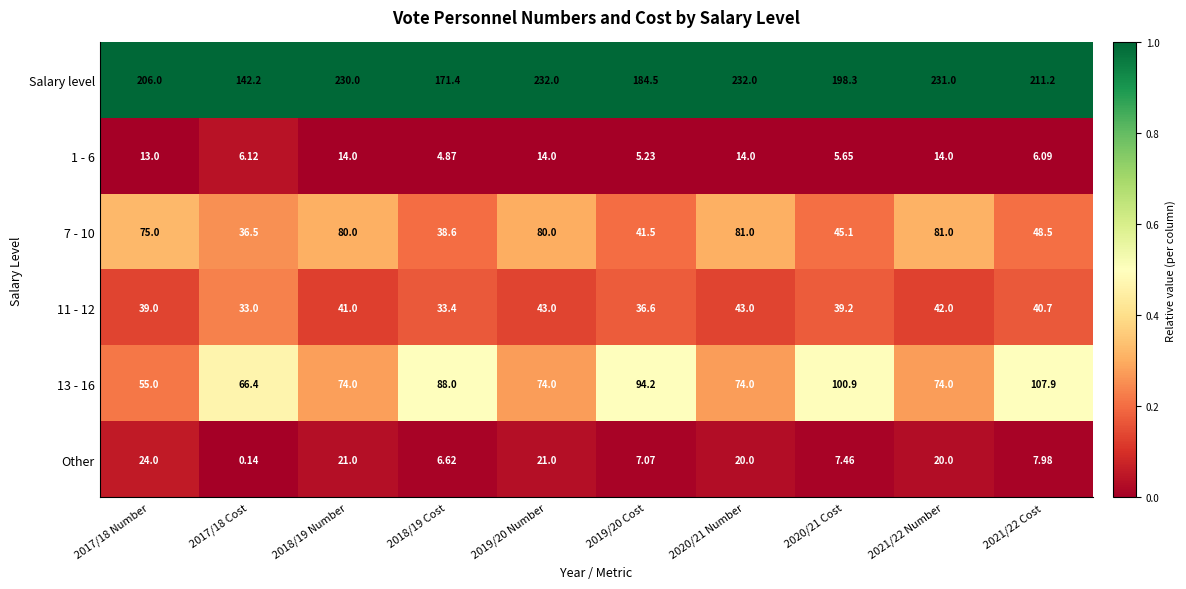

Which series changed the most between 2017/18 Cost and 2018/19 Number?

Salary level